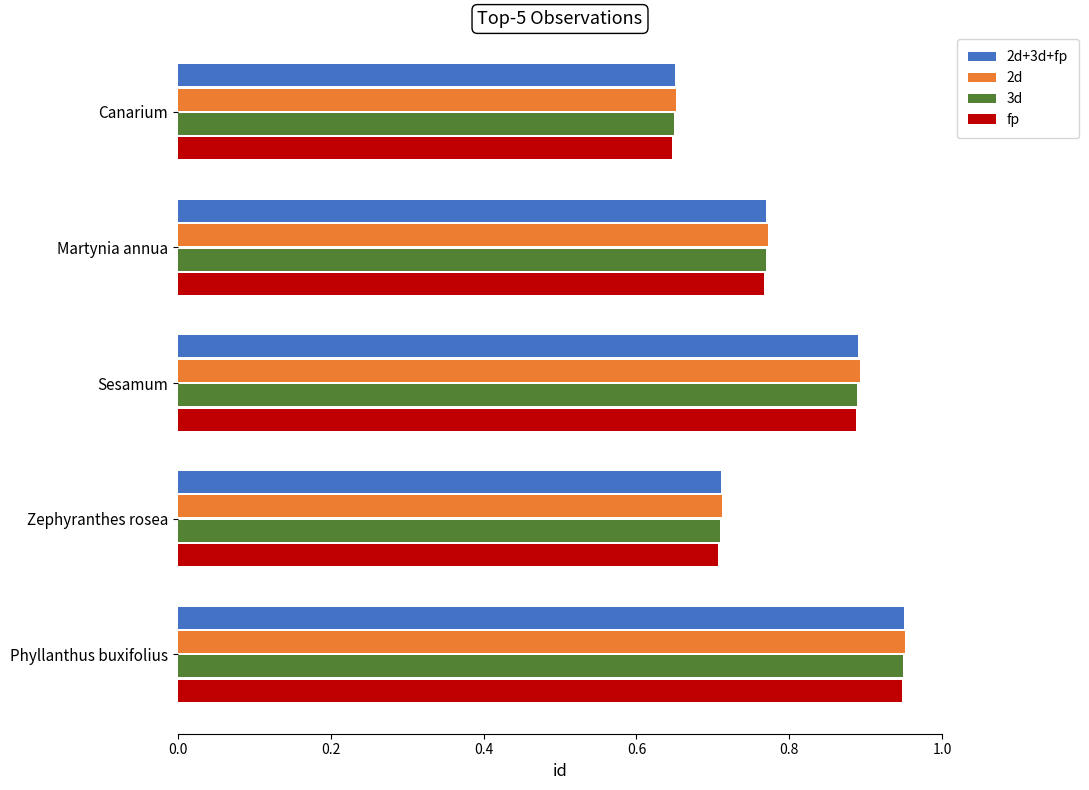

At which label is fp closest to 0?

Canarium